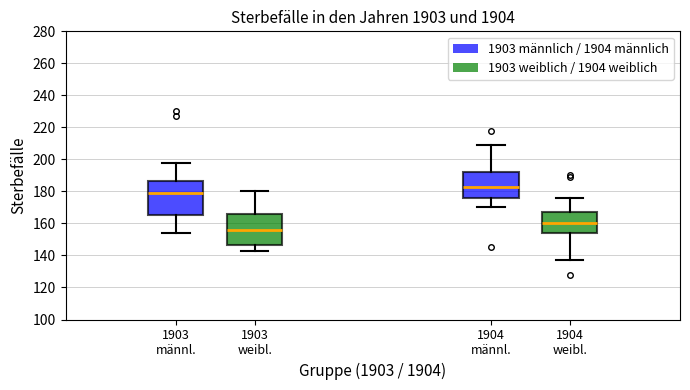

Where is the lower edge of the box for 1903 weibl. on the y-axis? The values are not printed on the chart, so give them approximately, as read against the axis.

146